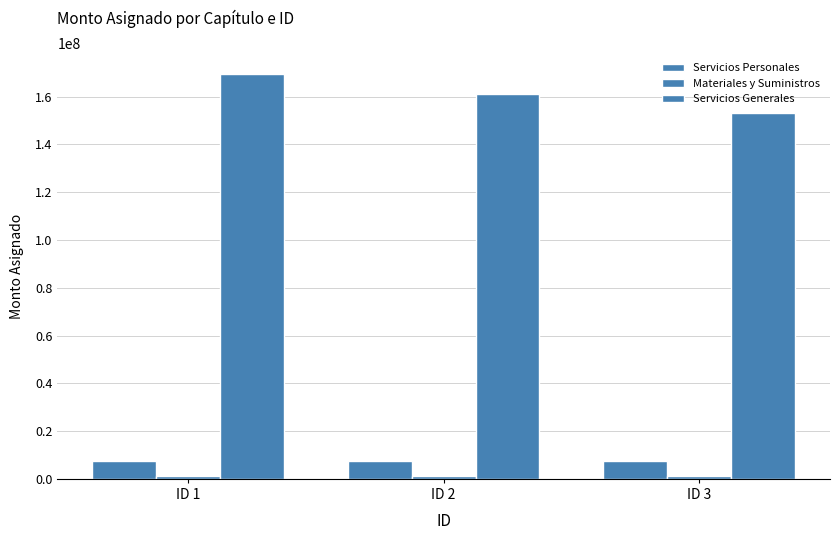

Where is Servicios Generales nearest to the value 161380311?

ID 2